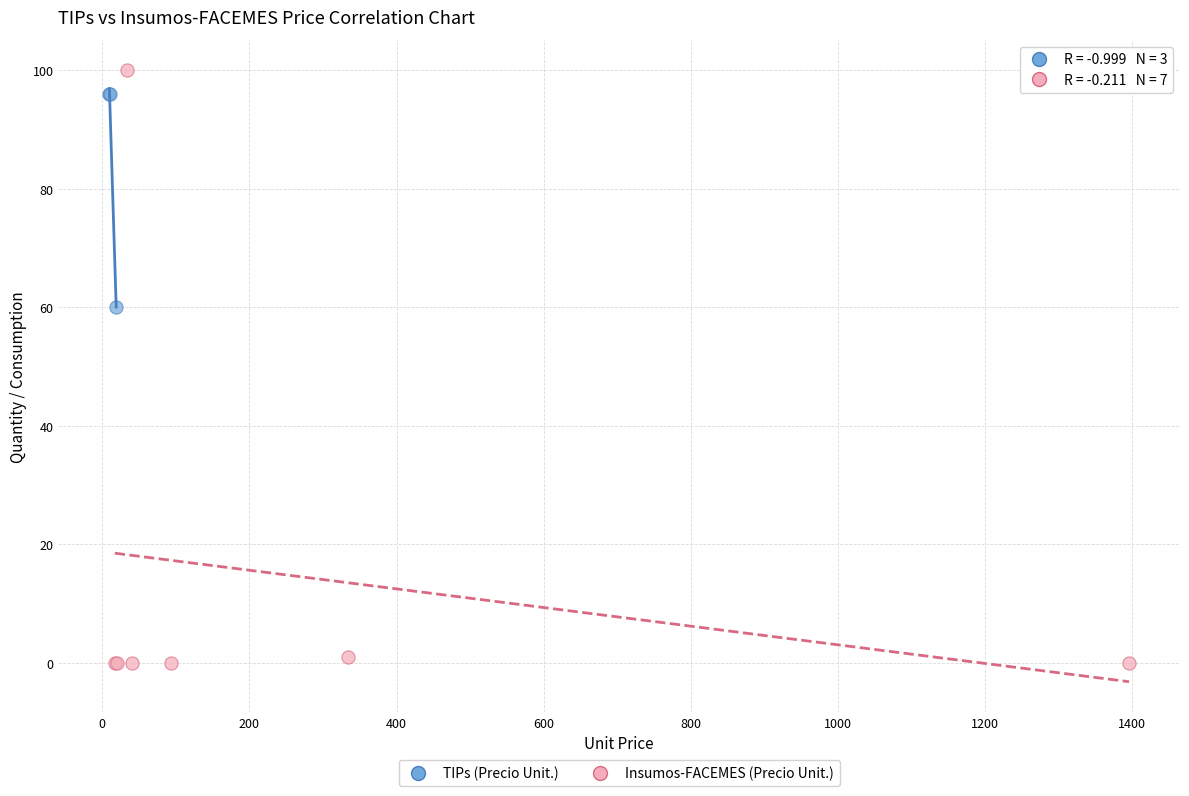

Which series contains the lowest Y value?

Insumos-FACEMES (Precio Unit.)